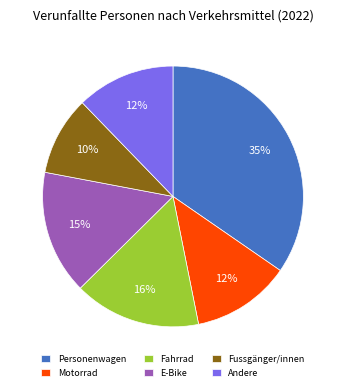

True or false: E-Bike accounts for 10% of the total.

False